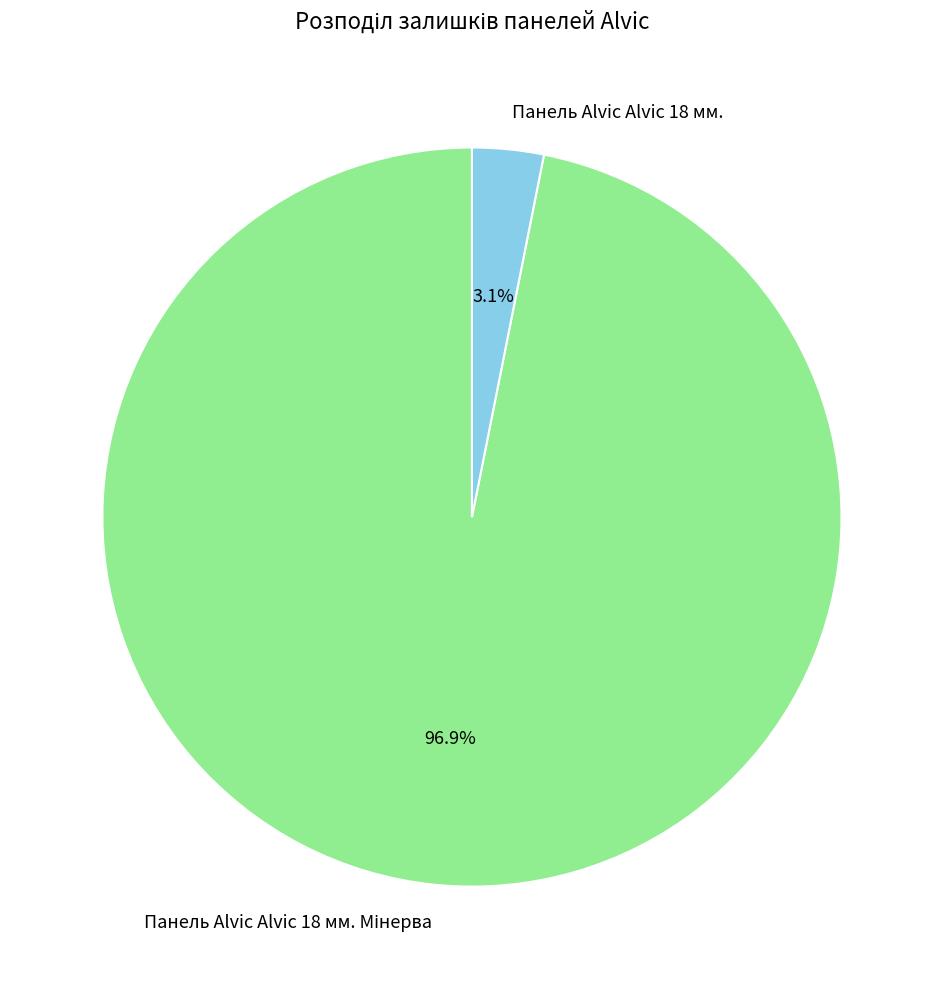

What is the smallest slice in the pie chart?

Панель Alvic Alvic 18 мм.